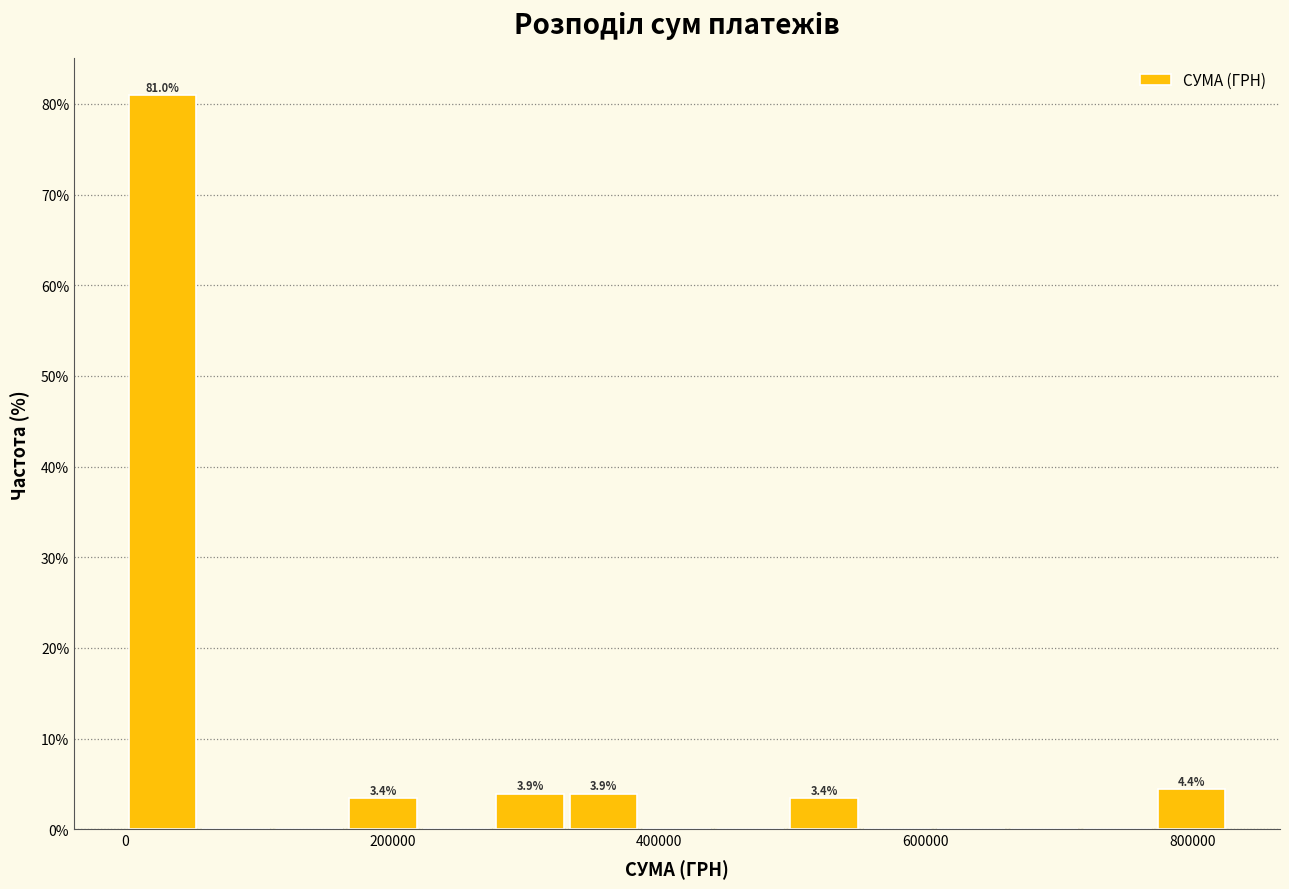

Read against the x-axis, roughly where is the centre of the tallest bar?

20000